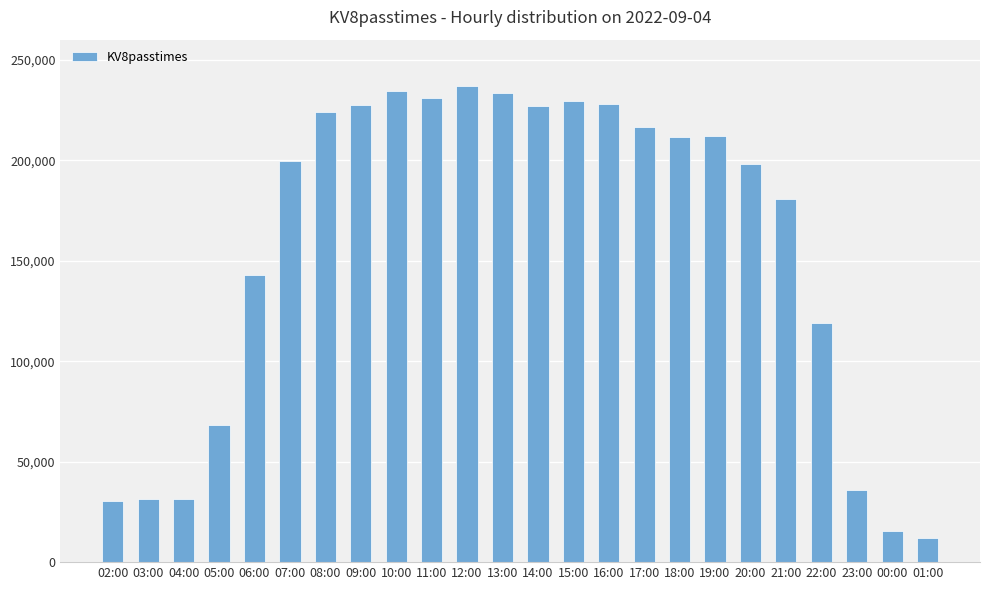

Does the chart contain stacked bars?

No